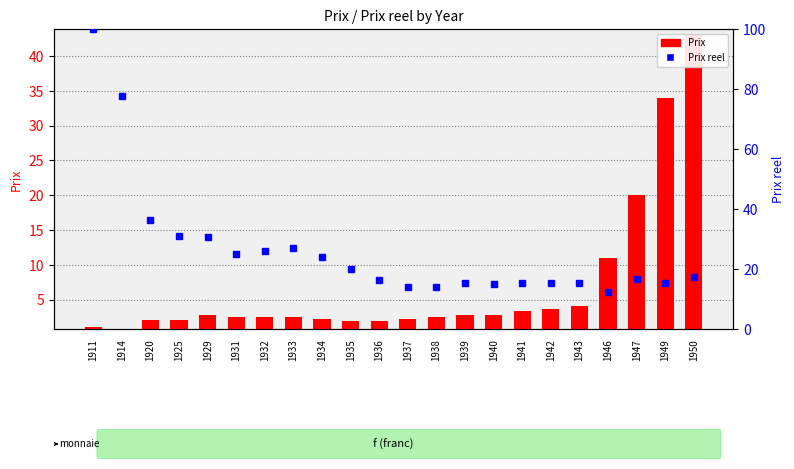

What is the greatest value displayed?

100.0